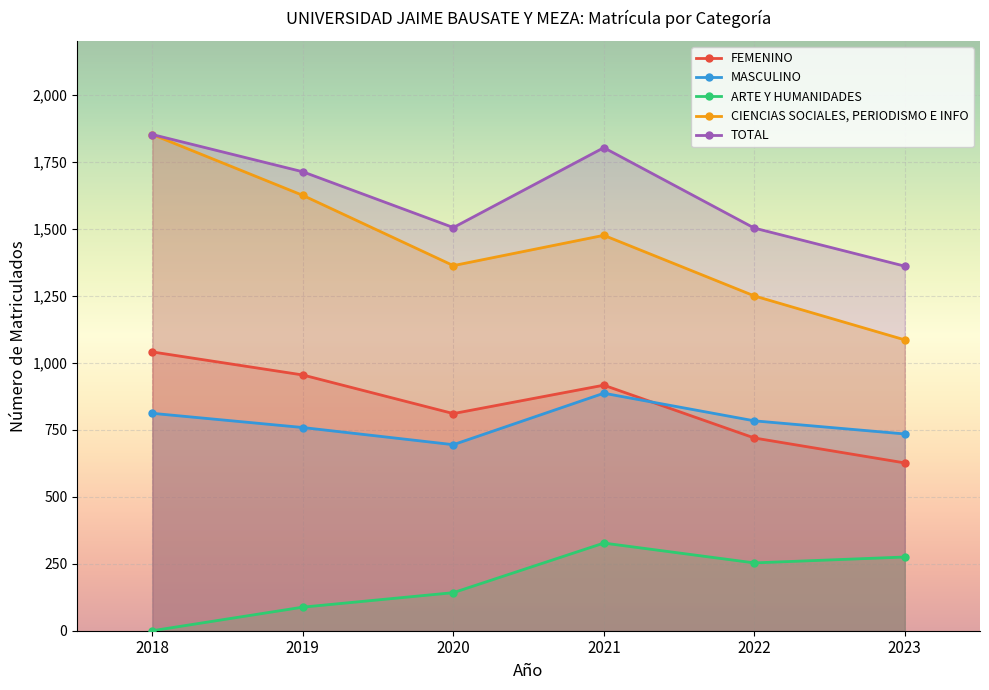

True or false: MASCULINO has a value of 694 at 2020.

True